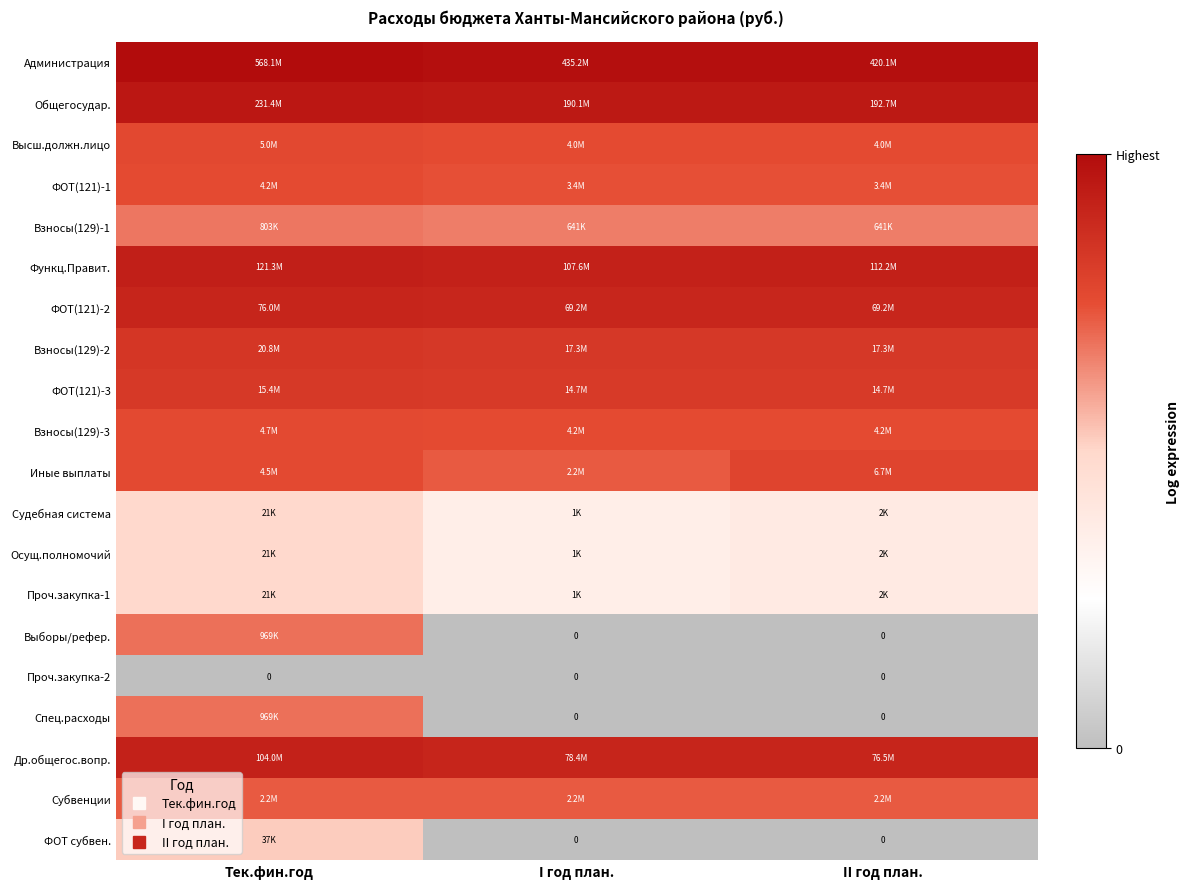

The value of Проч.закупка-2 at Тек.фин.год is 0.0. True or false?

True